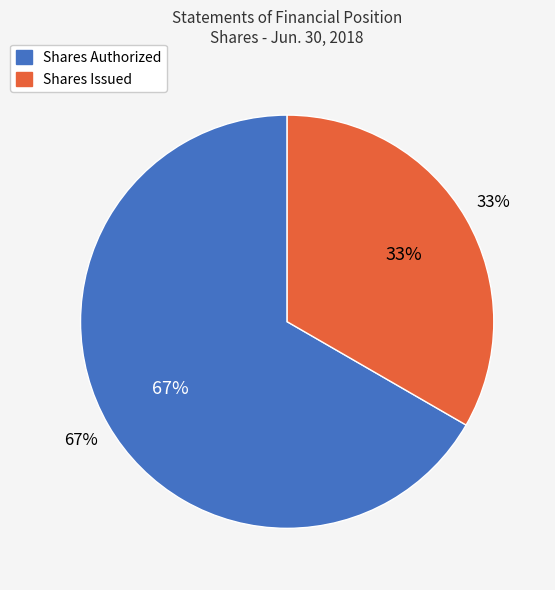

Rank the categories by value from highest to lowest.

Common Stock, Shares Authorized, Common Stock, Shares, Issued